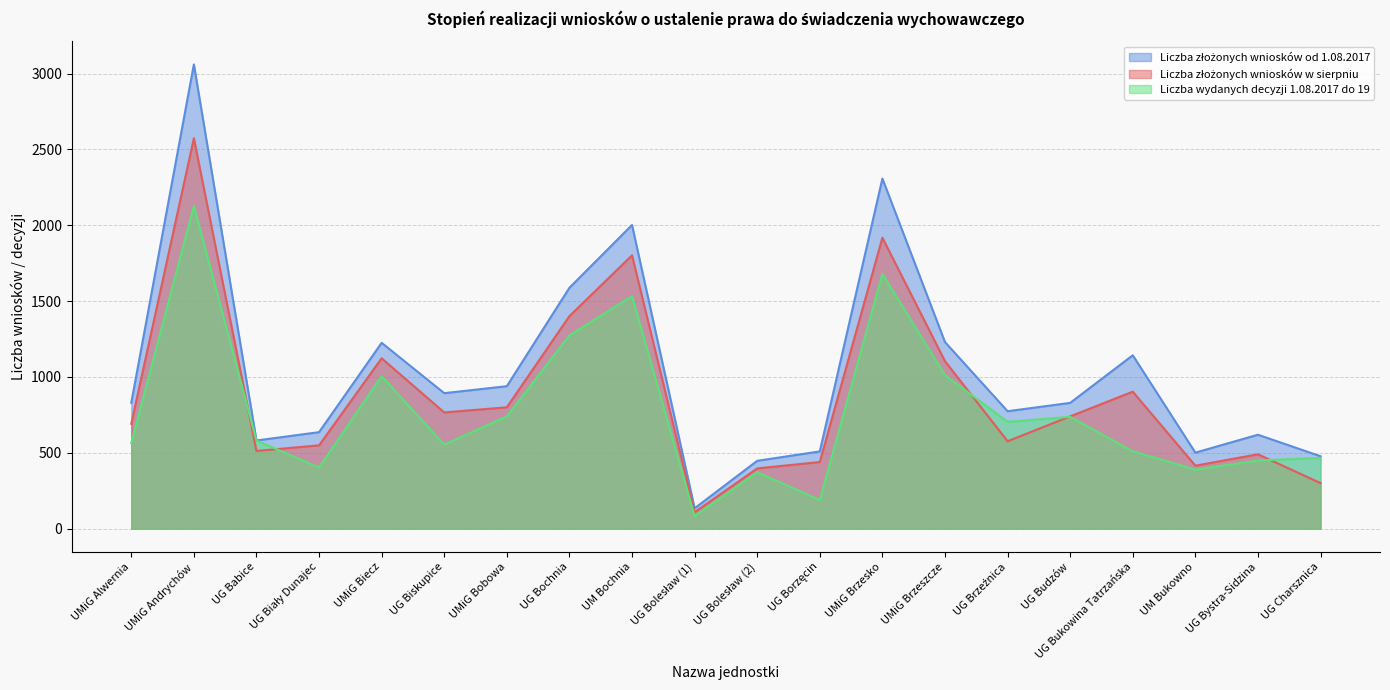

True or false: Liczba wydanych decyzji 1.08.2017 do 19 and Liczba złożonych wniosków od 1.08.2017 cross at least once.

False